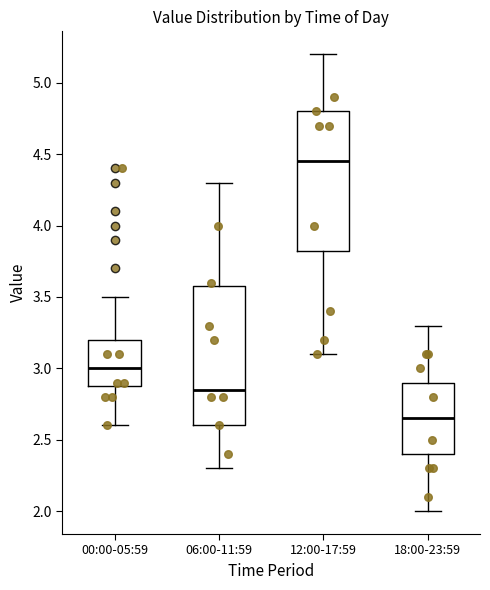

Which box has the highest median line?

12:00-17:59